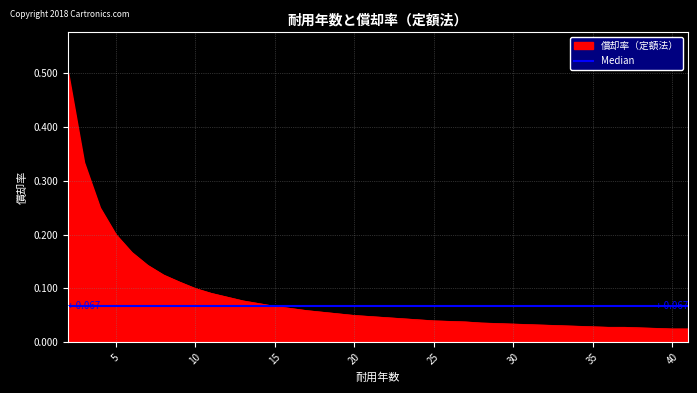

What is the maximum value shown in the chart?

0.5